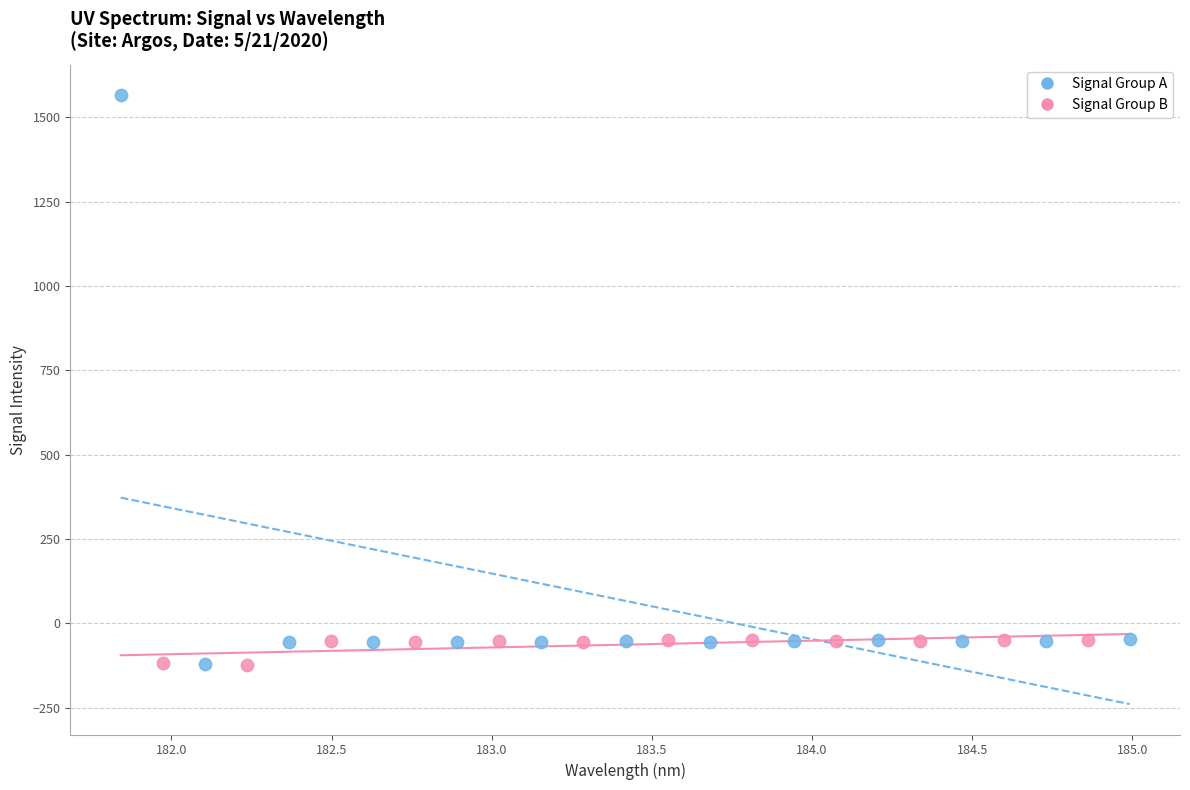

Which series has the widest spread of Y values?

Signal Group A